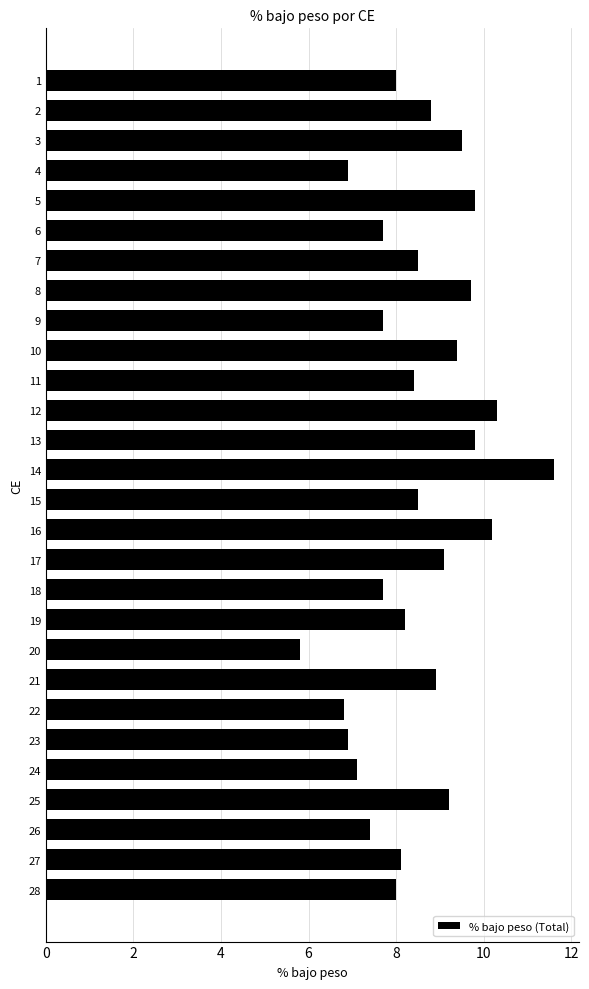

What is the difference between the values at 11 and 26?

1.0